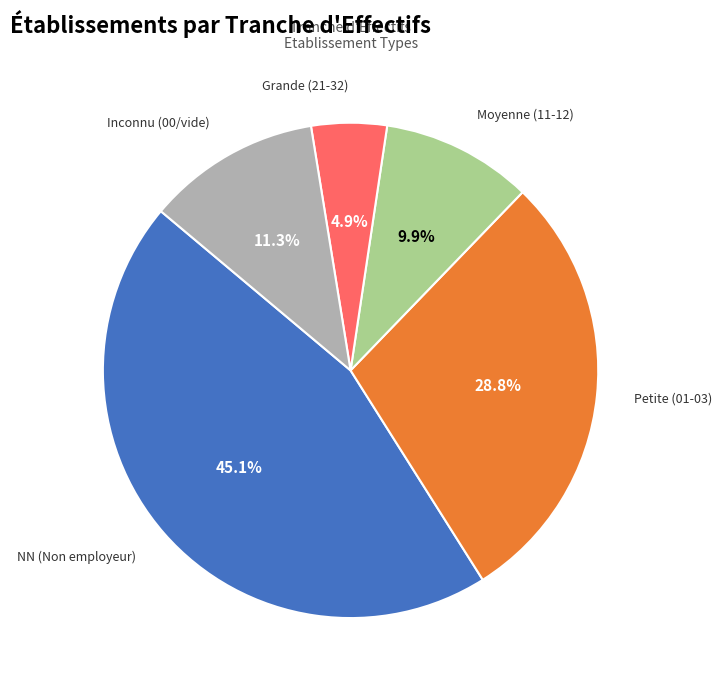

Is there any slice that represents more than half of the pie?

No